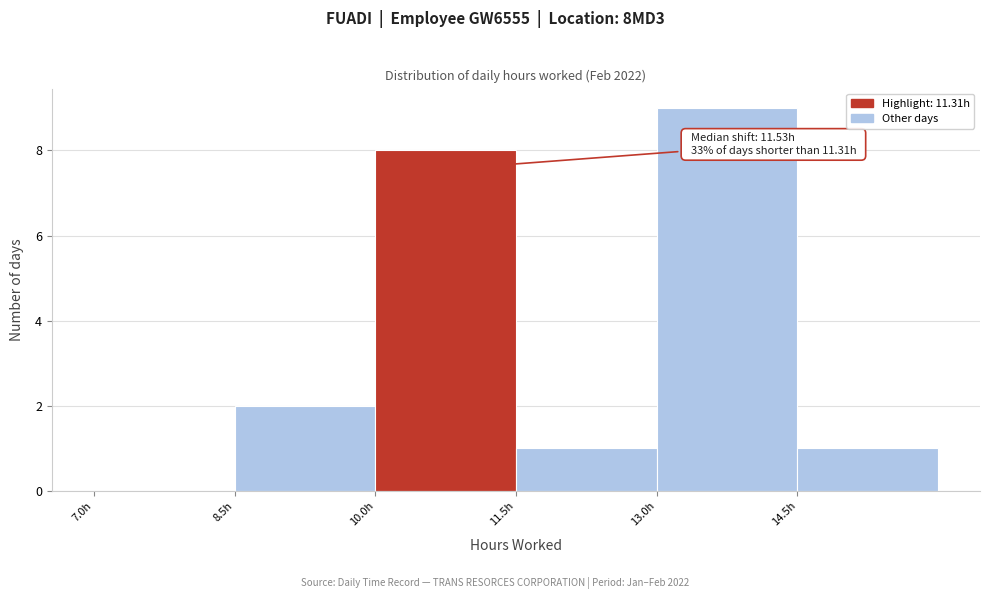

Over which range of the x-axis is the bar tallest?

13.0 to 14.5